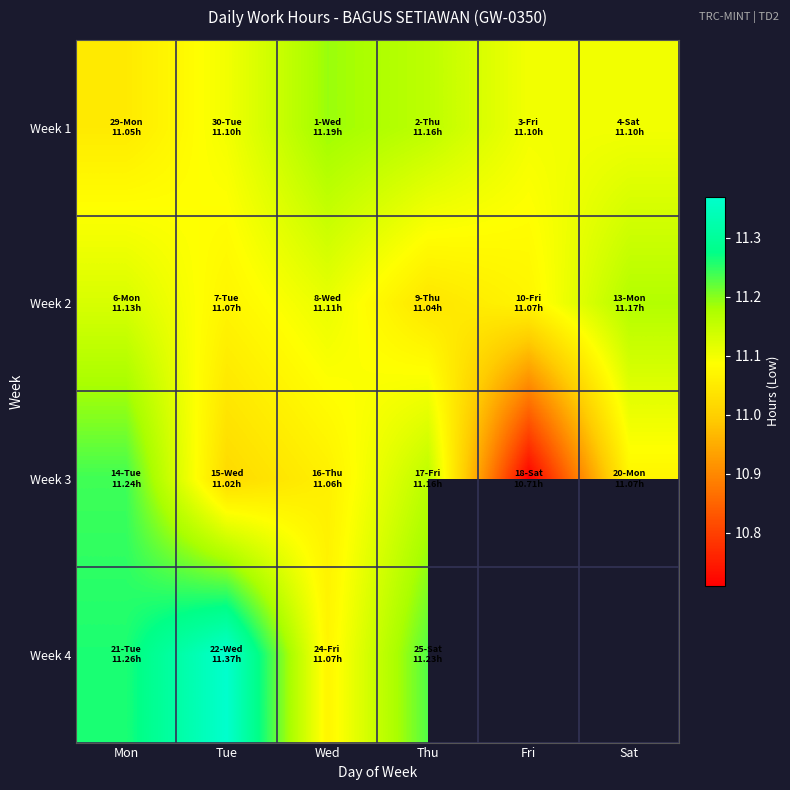

What is the average value of the Week 2 series?

11.1